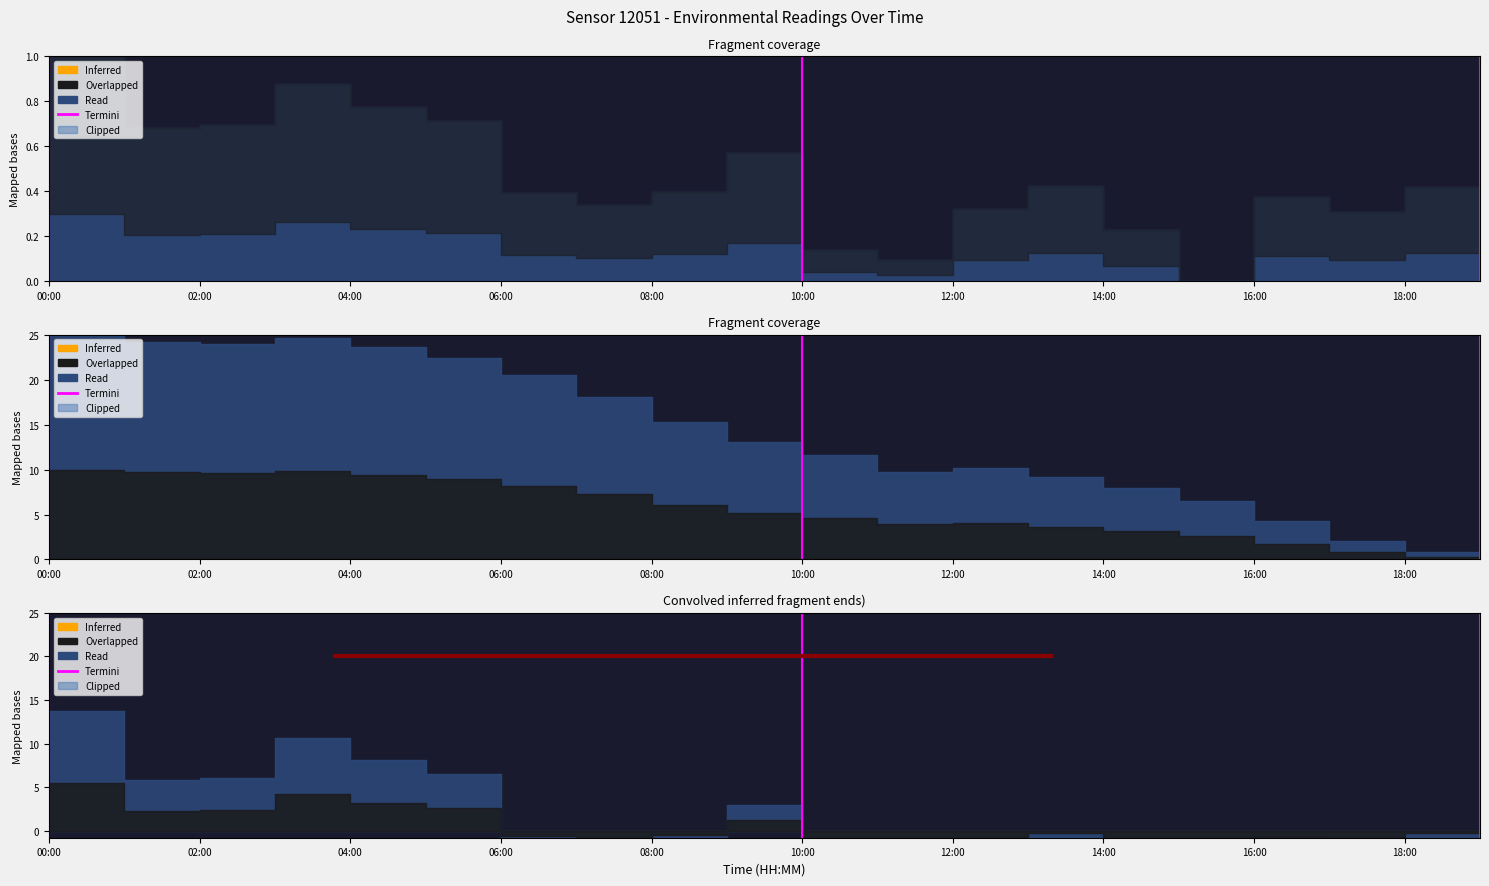

What position from the left is 00:00?

1